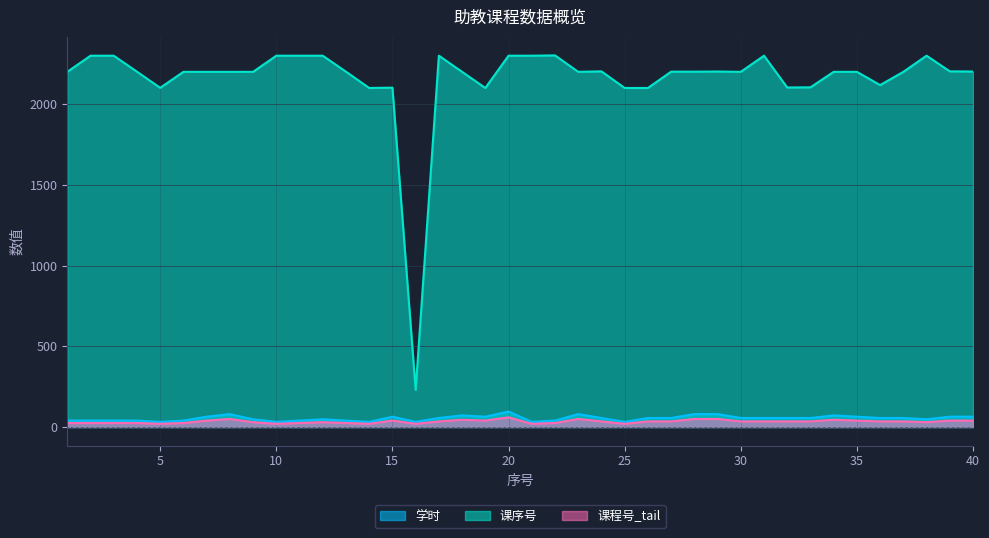

True or false: 学时 has a value of 40 at 4.

True